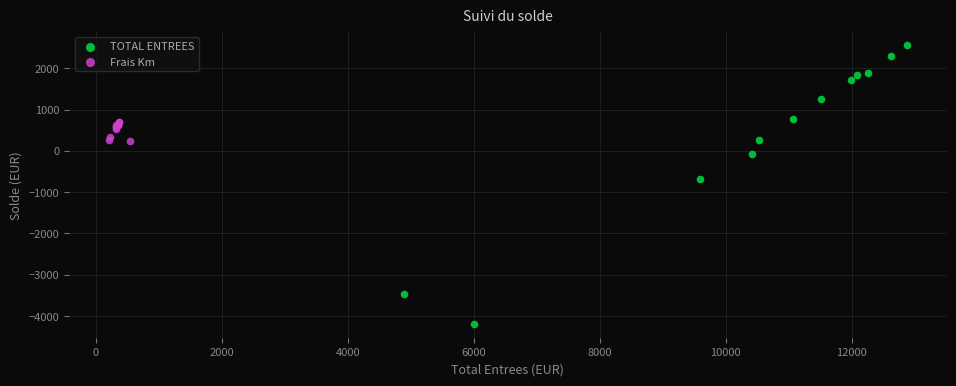

Which series reaches the maximum Y coordinate?

TOTAL ENTREES